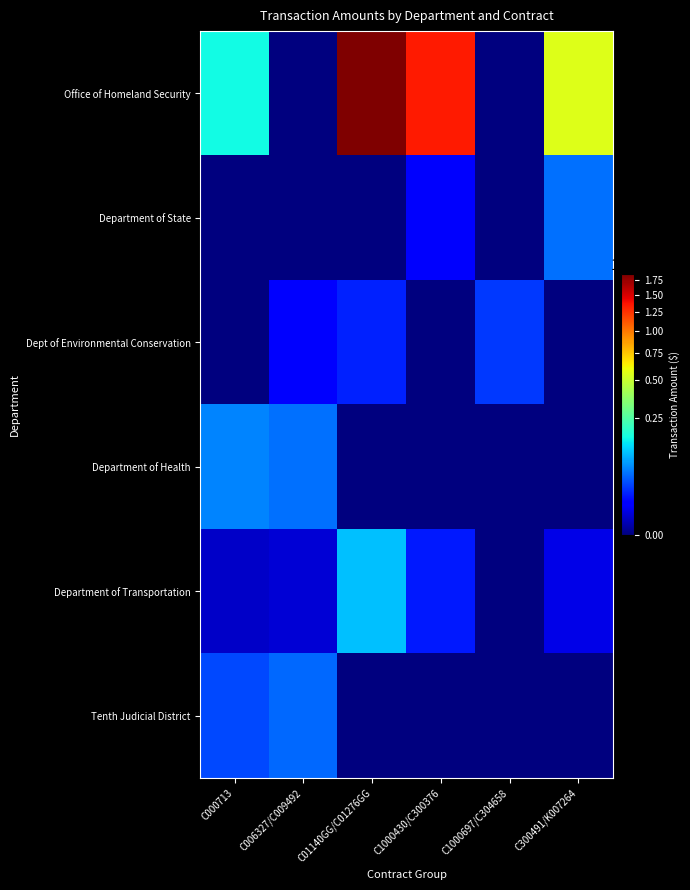

Reading left to right, what are all the values shown in this chart?

Office of Homeland Security: C000713=1578000	C006327/C009492=0	C01140GG/C01276GG=18482327	C1000430/C300376=13500068	C1000697/C304658=0	C300491/K007264=5578842
Department of State: C000713=0	C006327/C009492=0	C01140GG/C01276GG=0	C1000430/C300376=75000	C1000697/C304658=0	C300491/K007264=500000
Dept of Environmental Conservation: C000713=0	C006327/C009492=109252	C01140GG/C01276GG=180000	C1000430/C300376=0	C1000697/C304658=256099	C300491/K007264=0
Department of Health: C000713=611363	C006327/C009492=500000	C01140GG/C01276GG=0	C1000430/C300376=0	C1000697/C304658=0	C300491/K007264=0
Department of Transportation: C000713=19200	C006327/C009492=28800	C01140GG/C01276GG=1016000	C1000430/C300376=161652	C1000697/C304658=0	C300491/K007264=45300
Tenth Judicial District: C000713=311866	C006327/C009492=466347	C01140GG/C01276GG=0	C1000430/C300376=0	C1000697/C304658=0	C300491/K007264=0